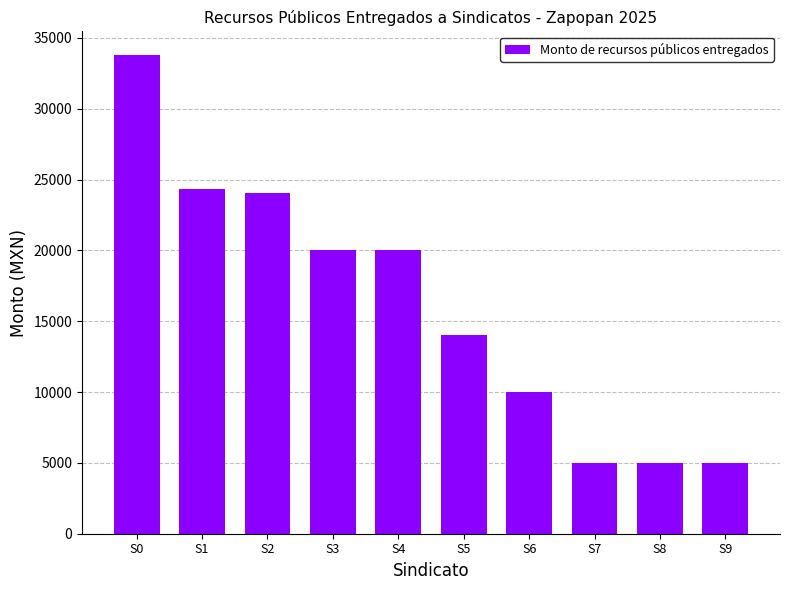

What is the value of the 5th bar from the left?

20000